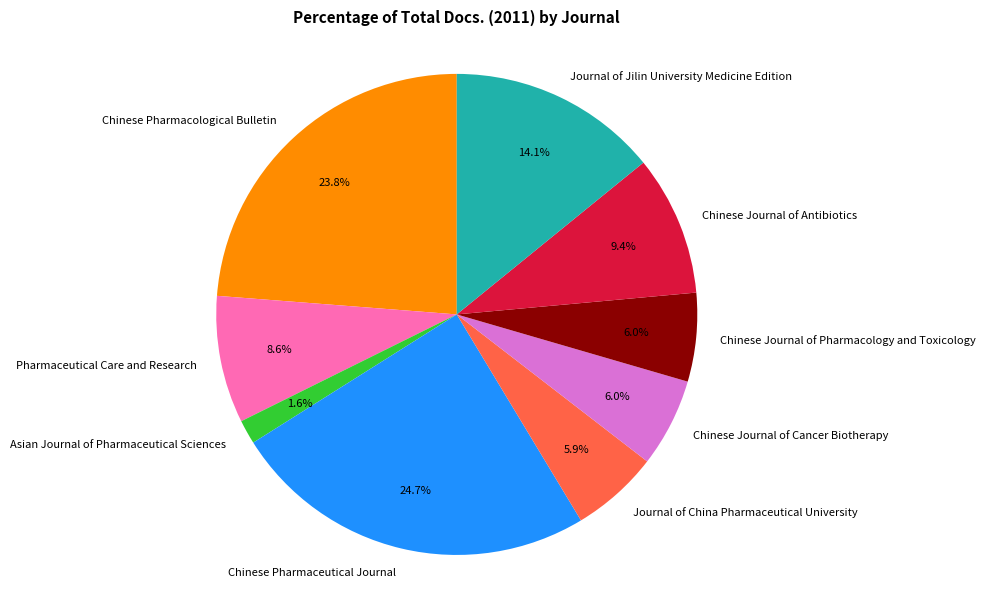

What percentage is the Pharmaceutical Care and Research slice, to the nearest percent?

9%